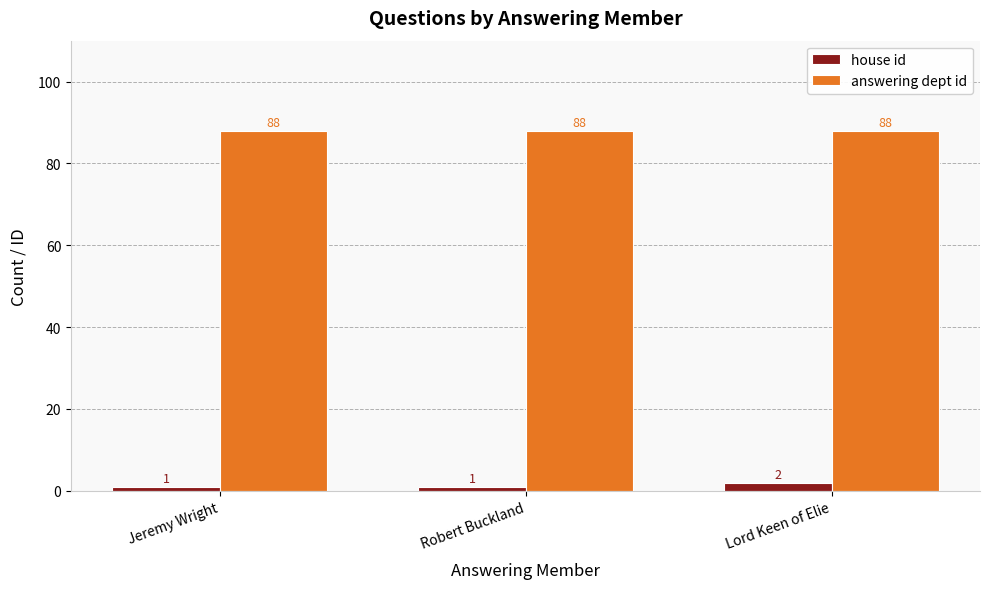

Rank the series by their average value, from lowest to highest.

house id, answering dept id